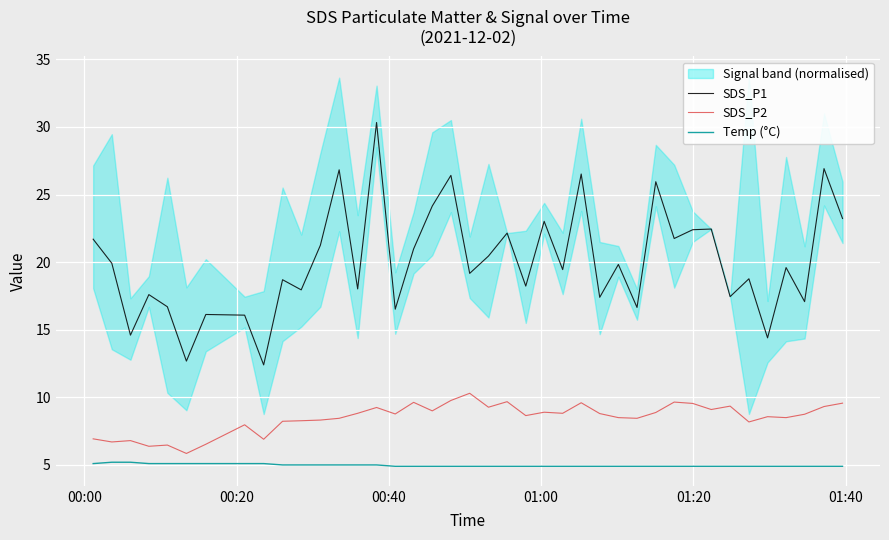

In SDS_P2, how many points are higher than both neighbors (excluding endpoints)?

12